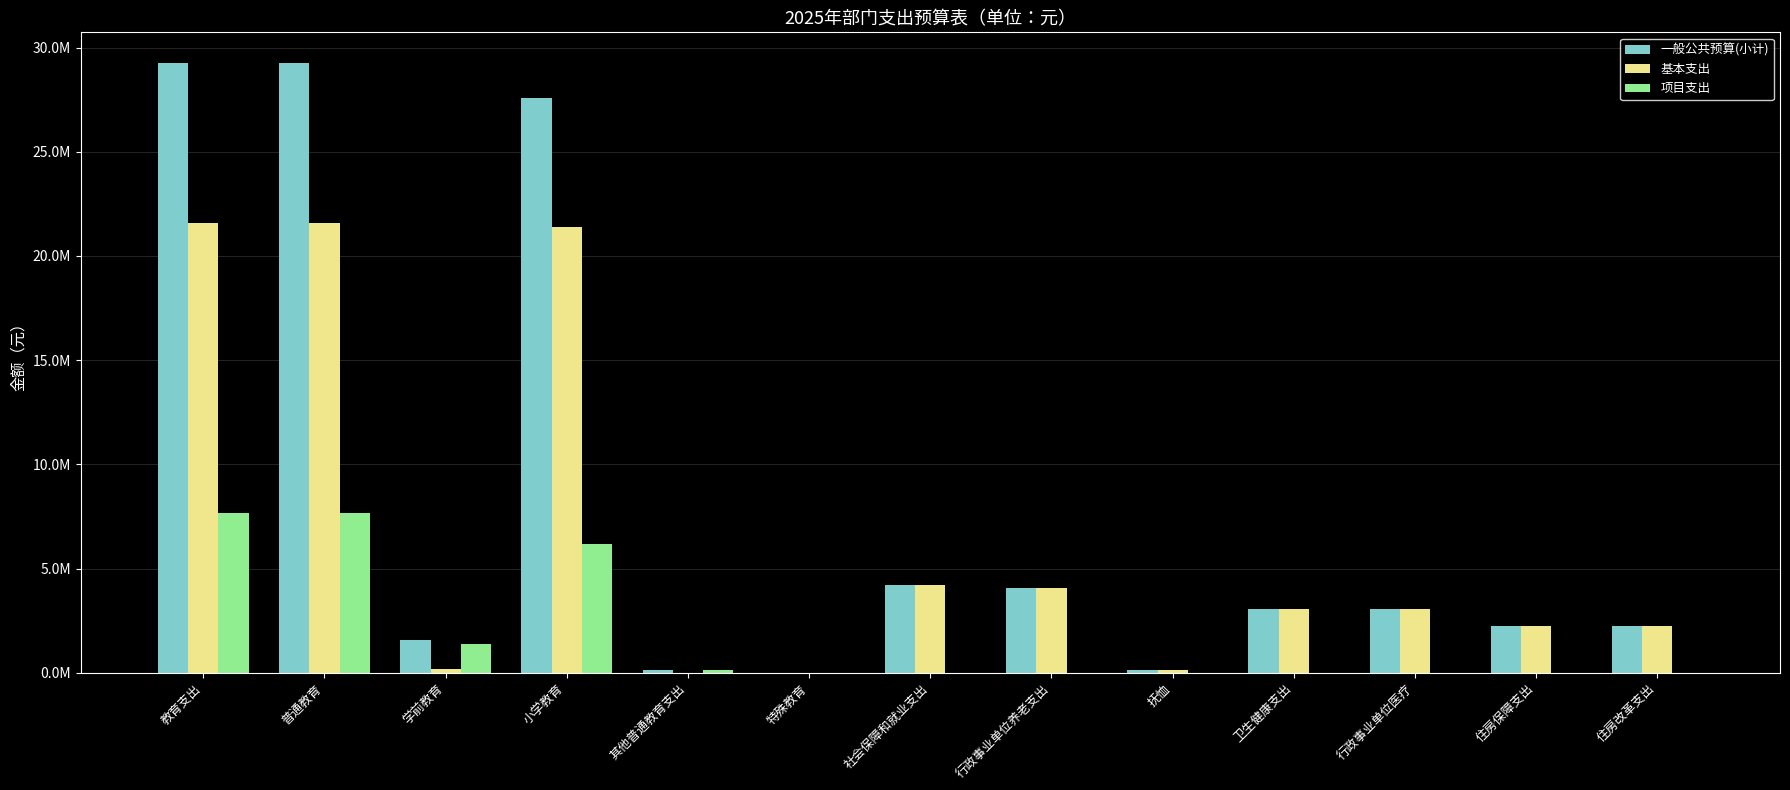

What are all the series names shown in the legend?

一般公共预算(小计), 基本支出, 项目支出